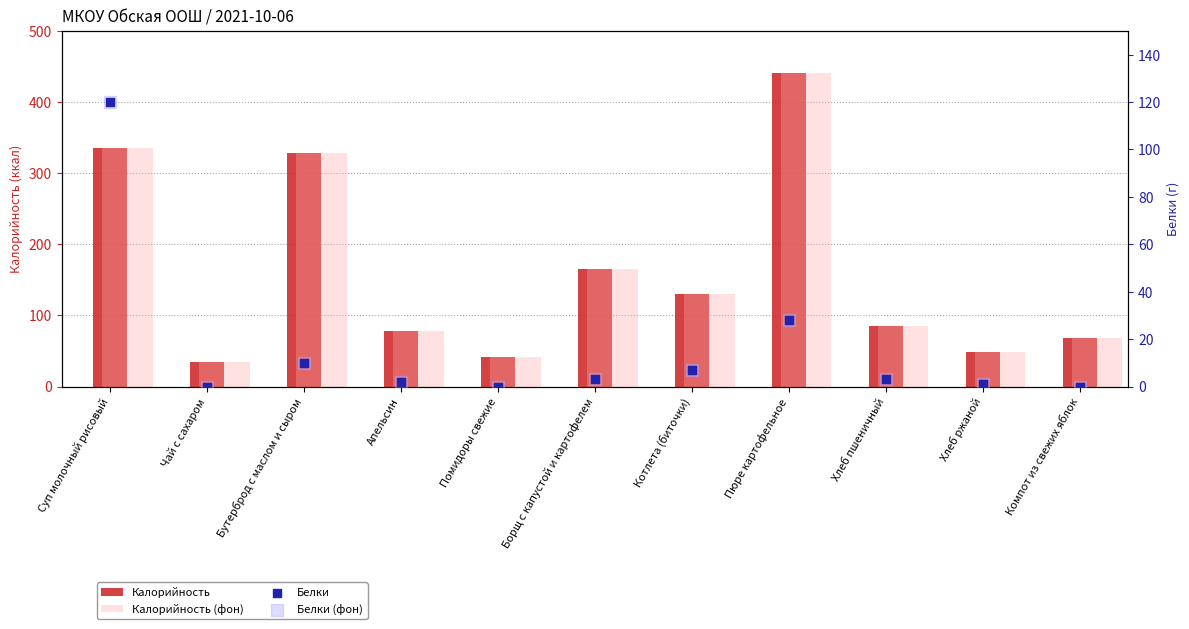

Which series has the largest Y range (max minus min)?

Калорийность